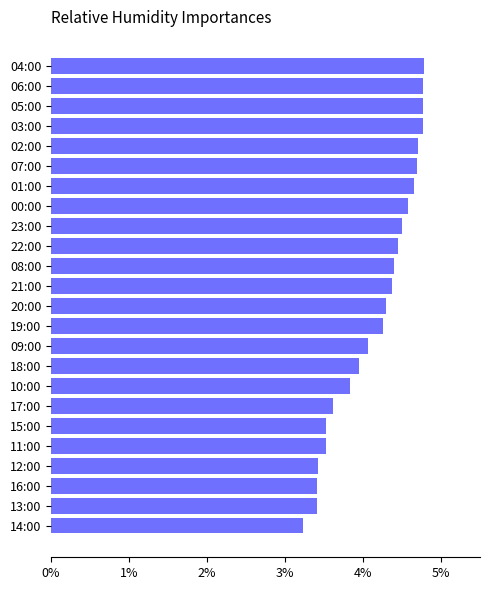

What is the label of the 11th bar from the bottom?

19:00